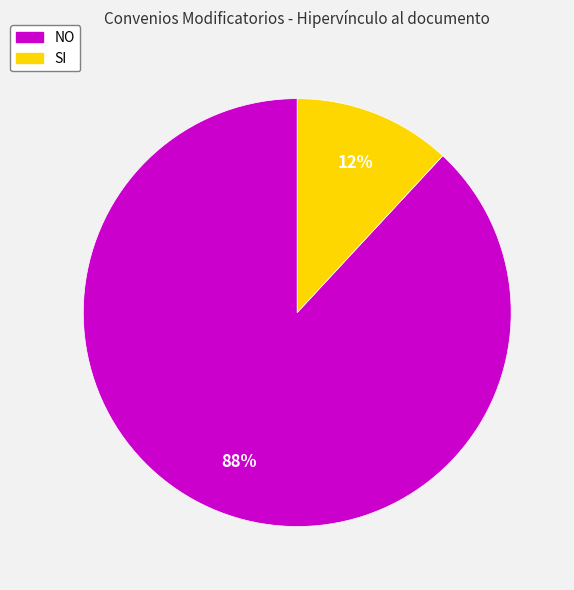

Which has a higher value, SI or NO?

NO